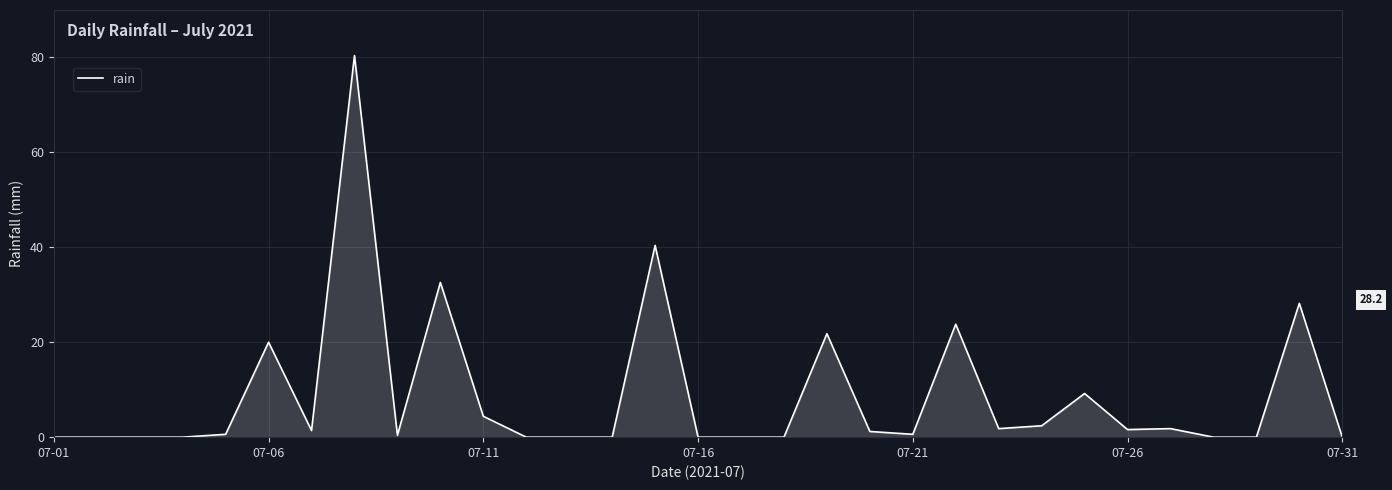

What is the maximum value shown in the chart?

80.4